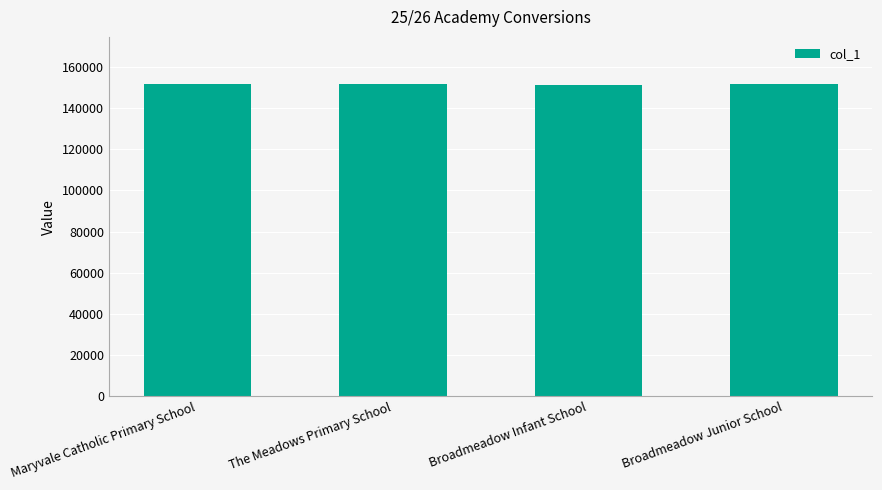

How many values are below 151625?

2